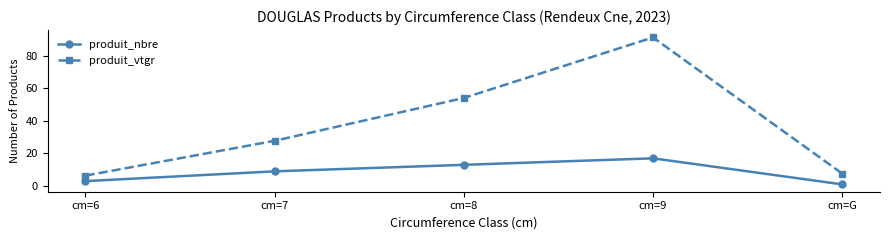

True or false: produit_nbre and produit_vtgr cross at least once.

False